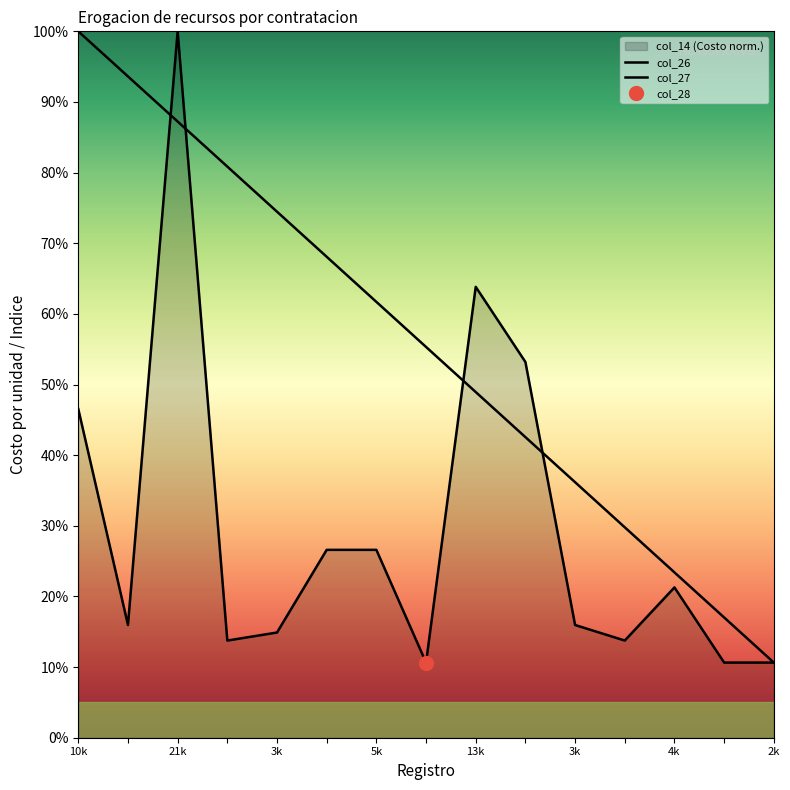

What is the spread (max minus min) of values at 13k?

0.1